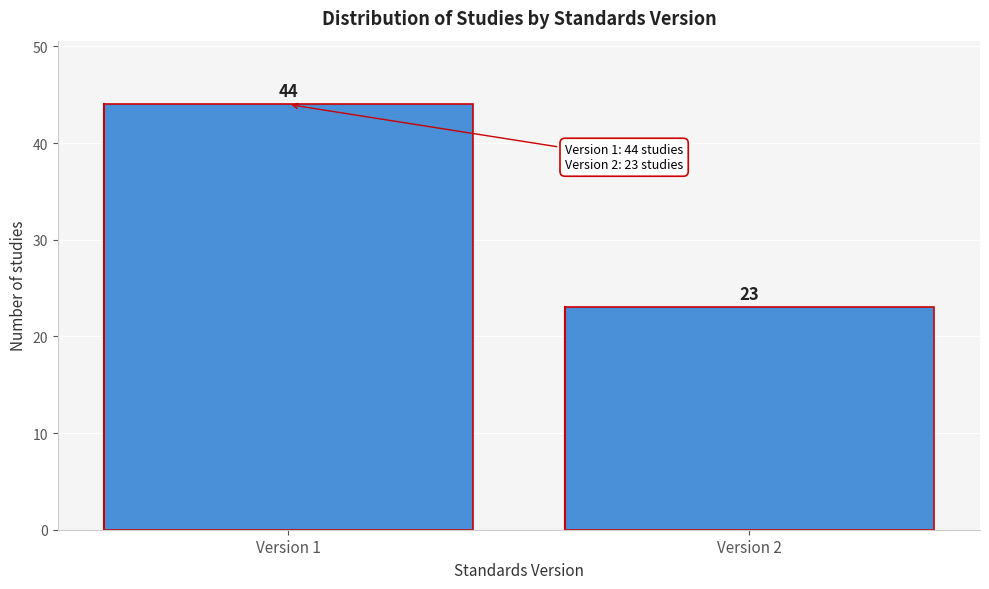

Reading right to left, extract all data points from this chart.

Version 2=23	Version 1=44